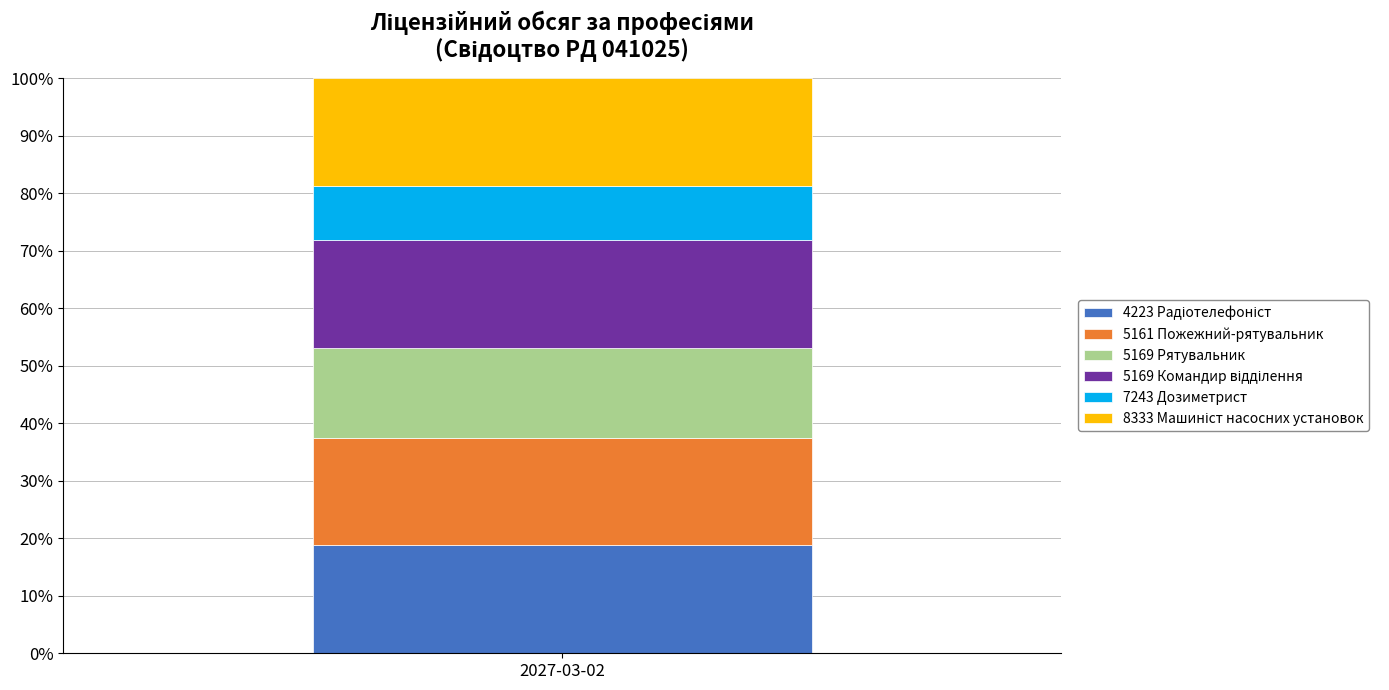

Count the number of data series in this chart.

6